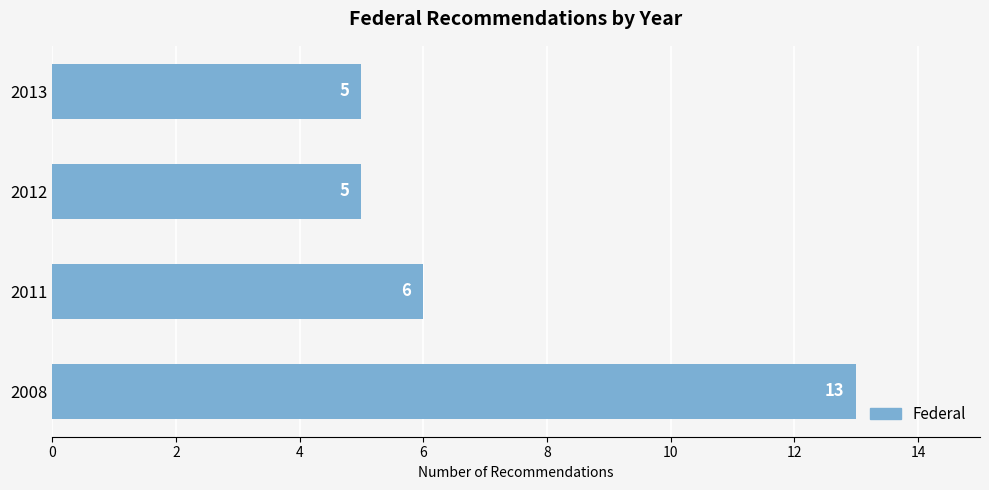

What is the average value?

7